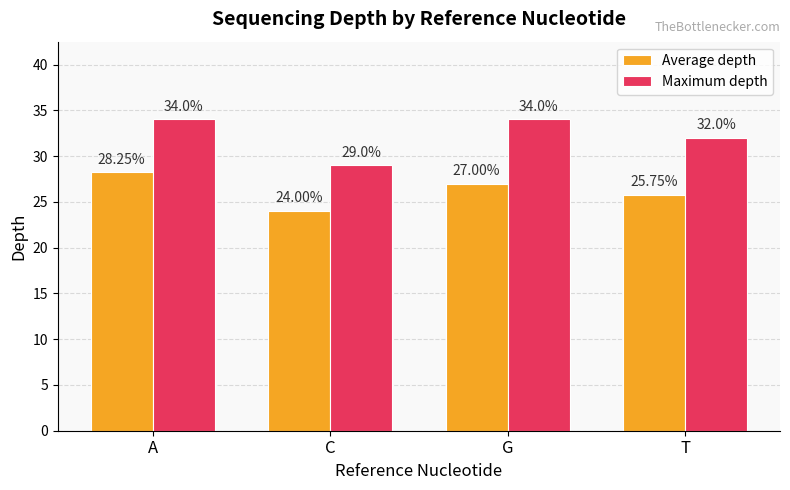

Where is Maximum depth nearest to the value 31?

T